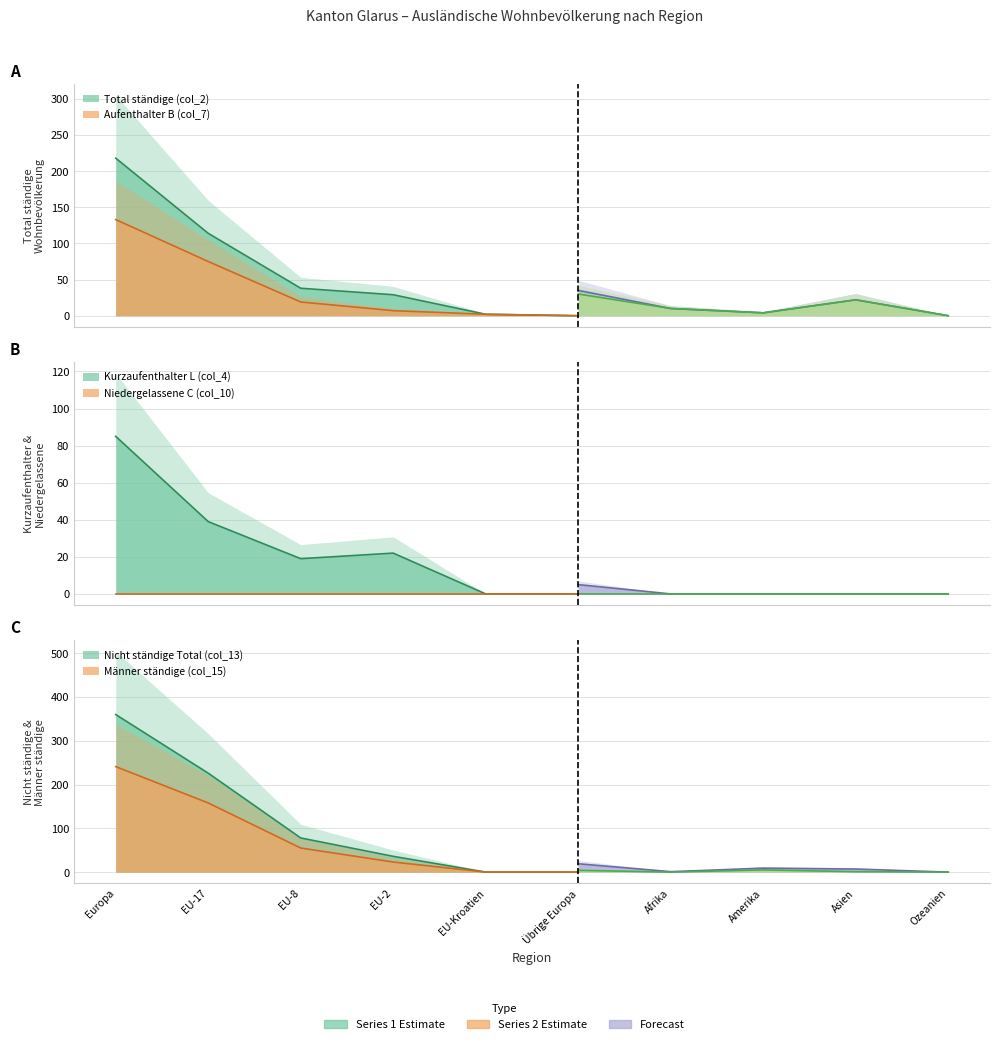

What position from the left is Europa?

1